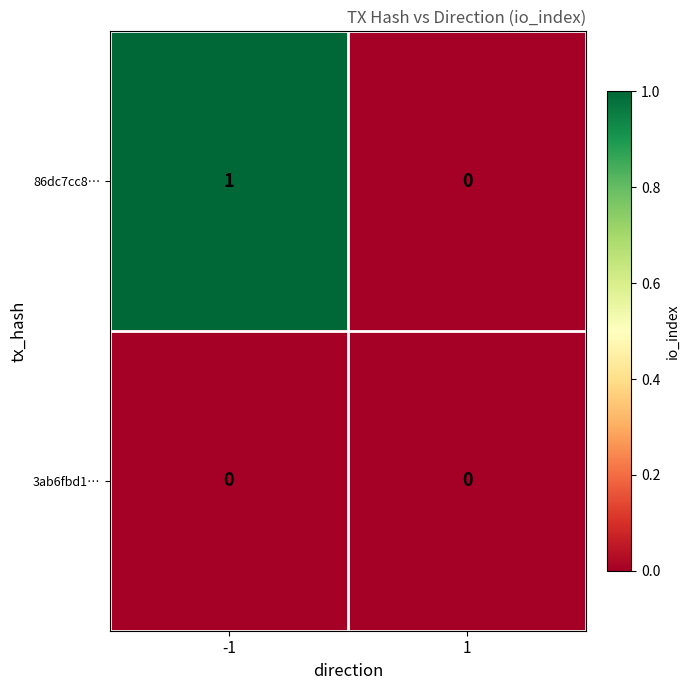

Which series changed the most between -1 and 1?

86dc7cc8…